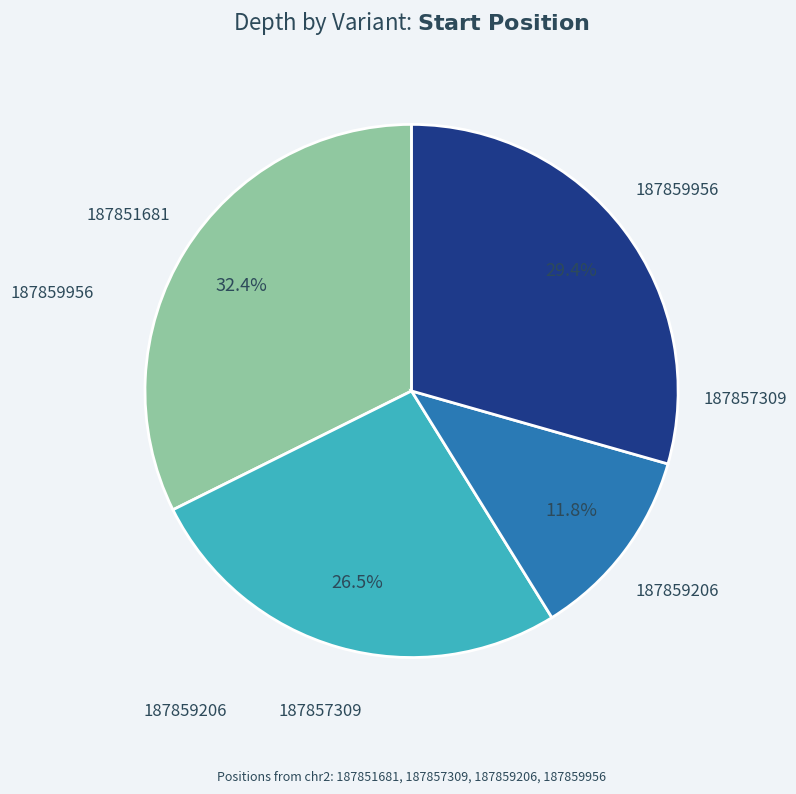

Is there any slice that represents more than half of the pie?

No